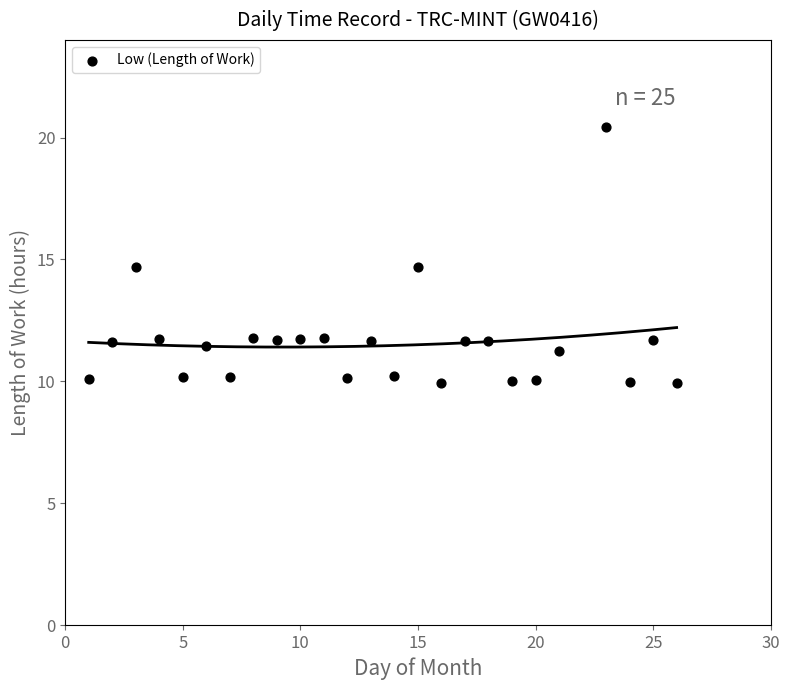

What is the range of X values (max minus min)?

25.0